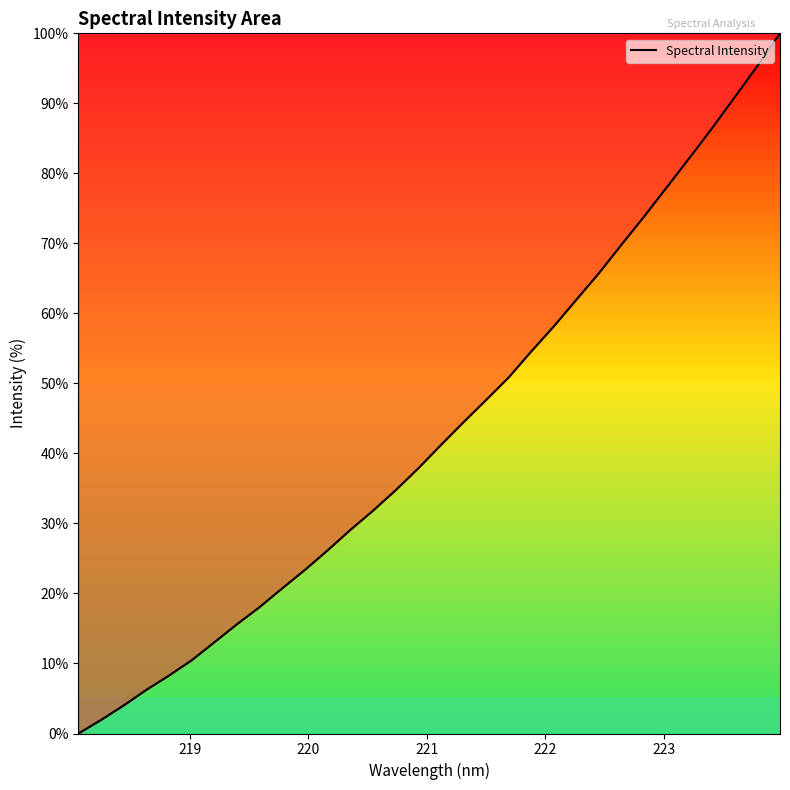

How many series are shown in this chart?

1